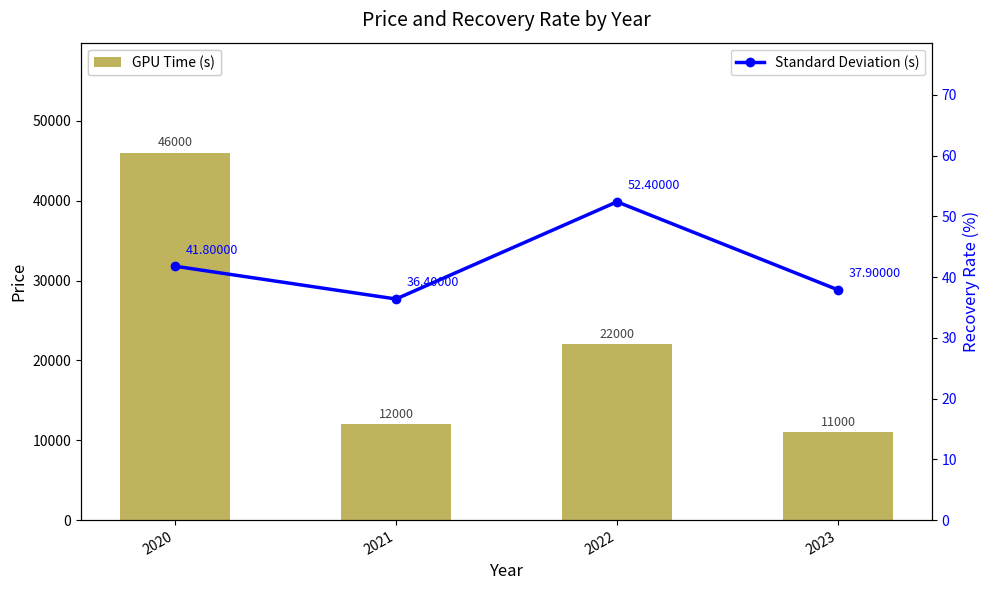

Between 2020 and 2023, which is larger?

2020